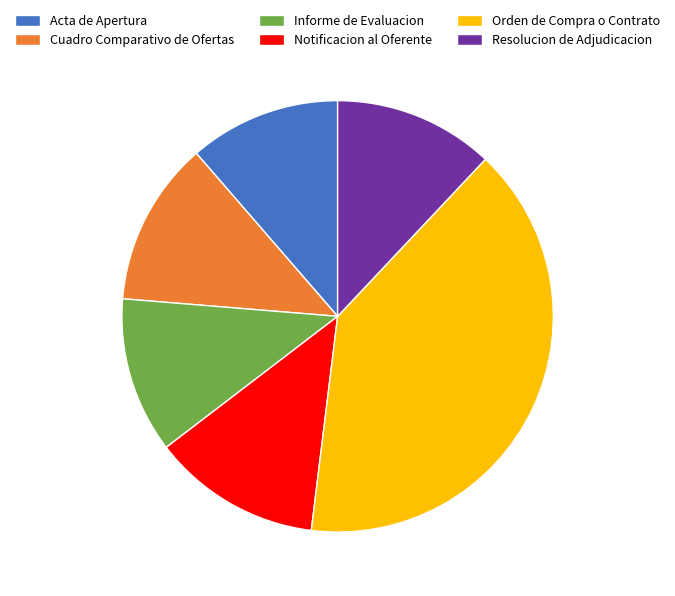

What is the largest slice in the pie chart?

Orden de Compra o Contrato